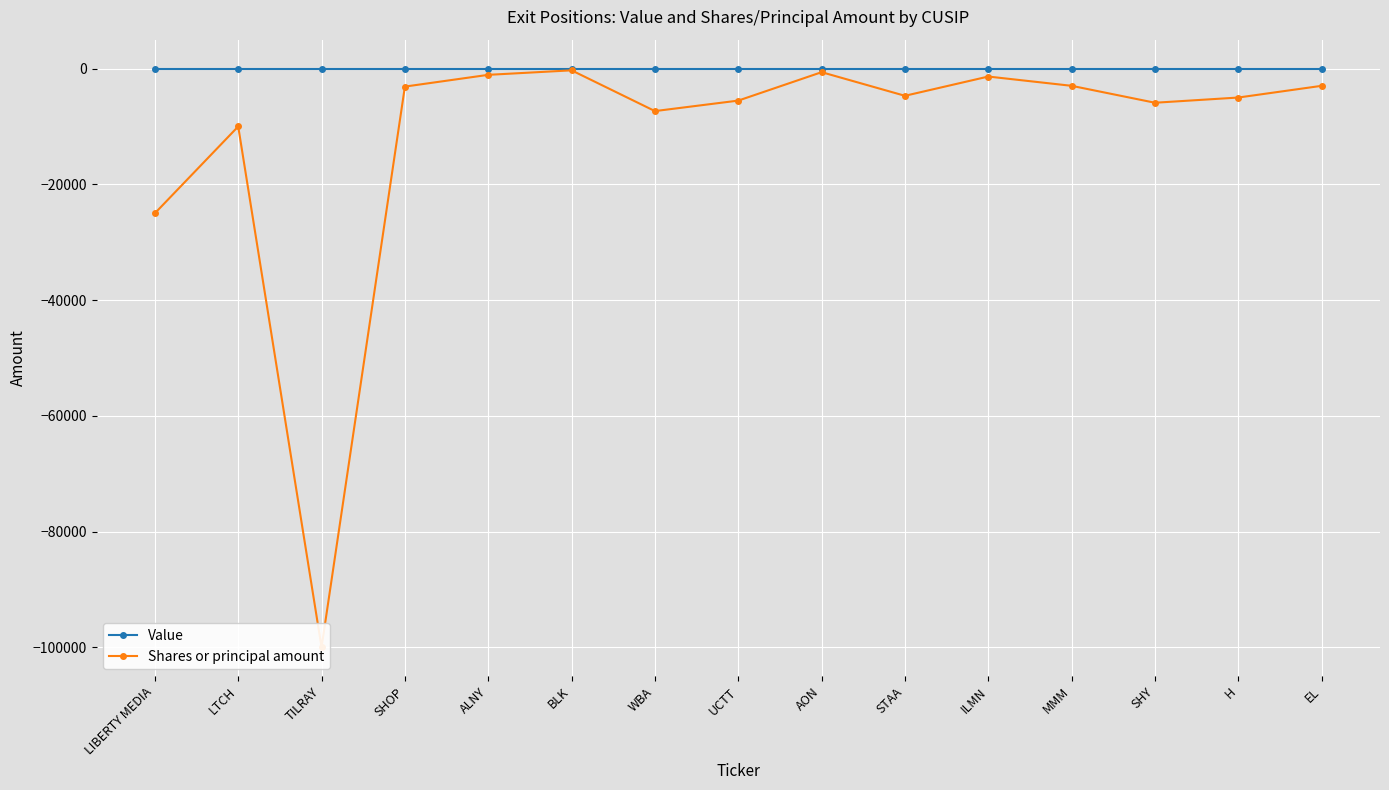

How many interior local peaks does the Shares or principal amount series have?

4